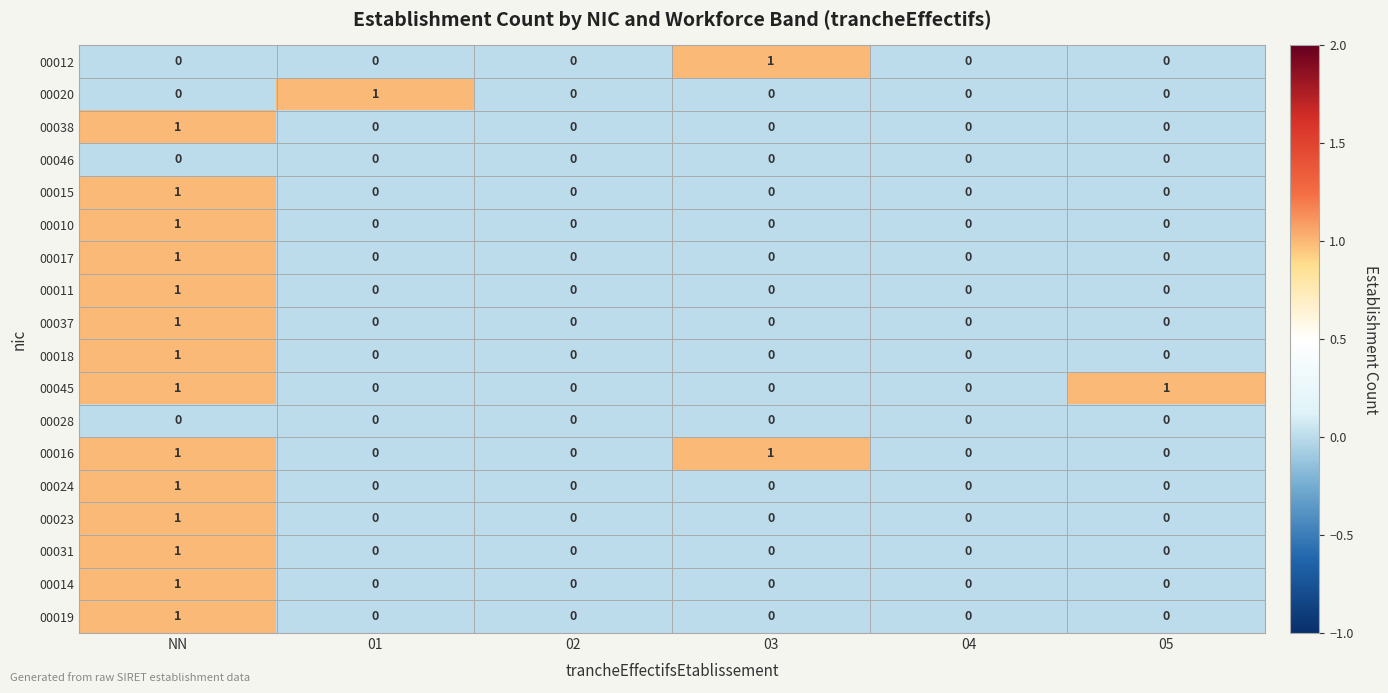

The 00037 series shows 0 at 04. True or false?

True